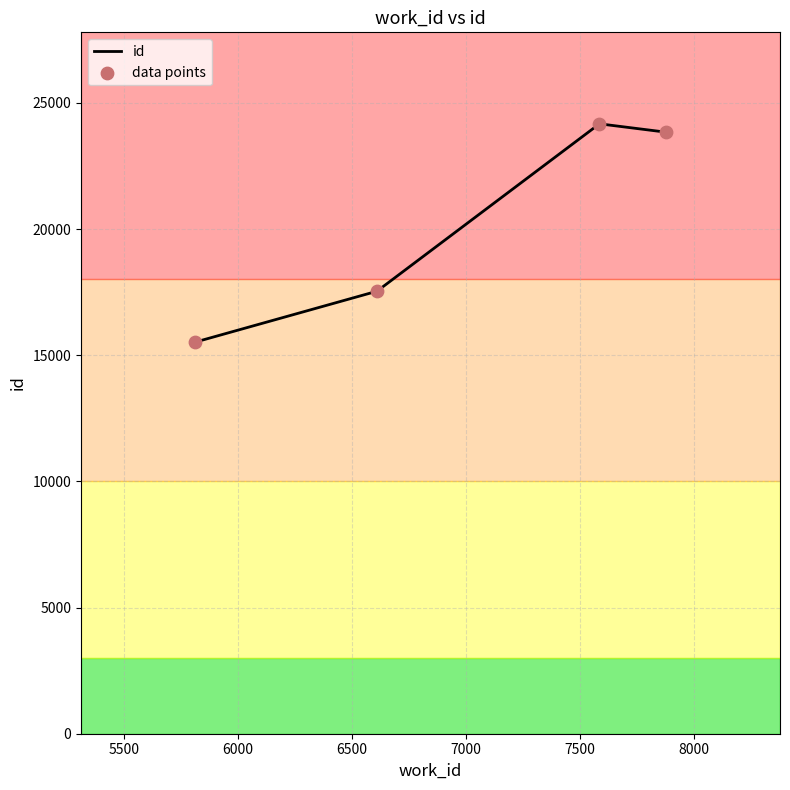

What is the difference between the maximum and minimum values?

8652